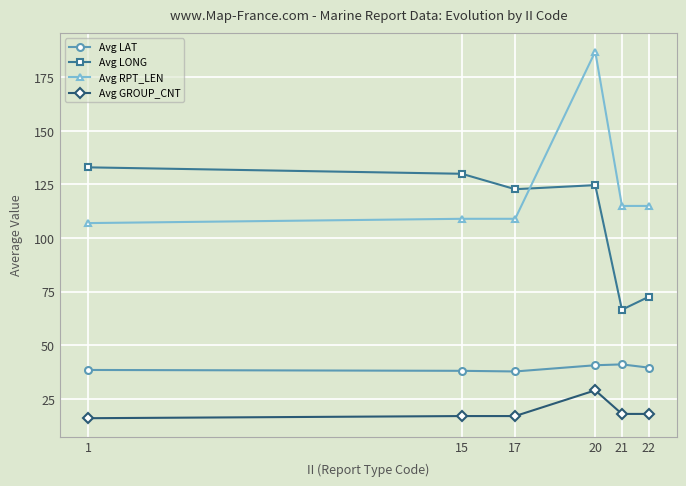

Which series changed the most between 21 and 22?

Avg LONG